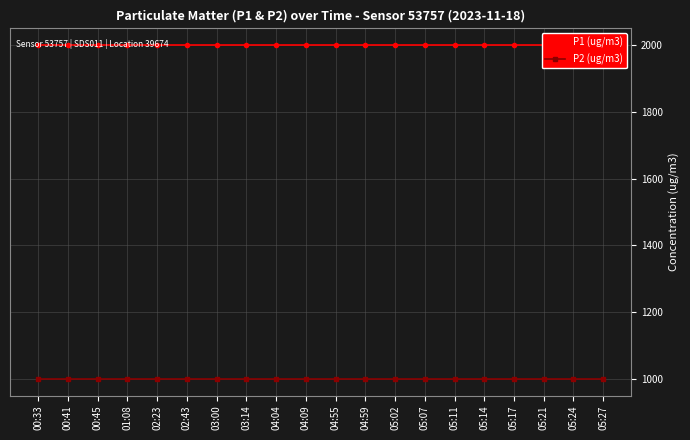

True or false: P2 (ug/m3) has more than 1 interior local peaks.

False